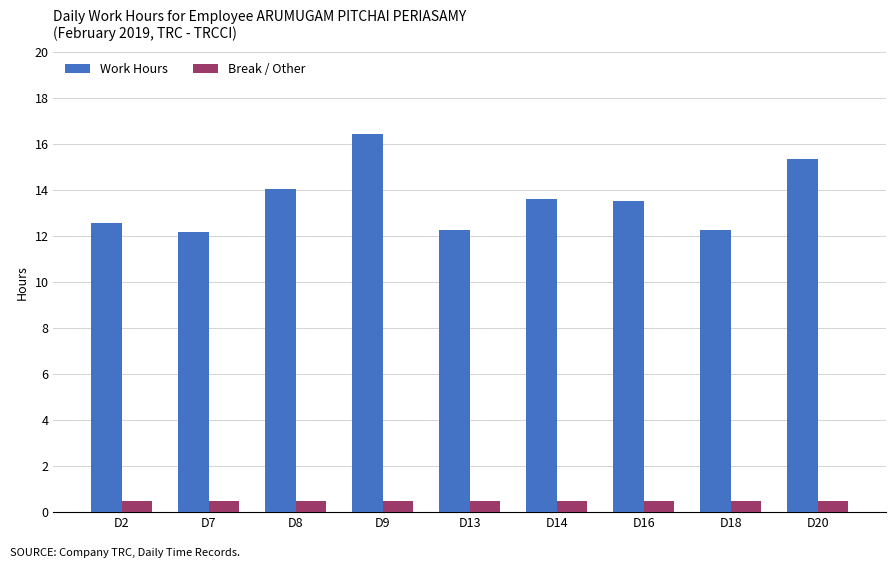

Are the bars horizontal?

No